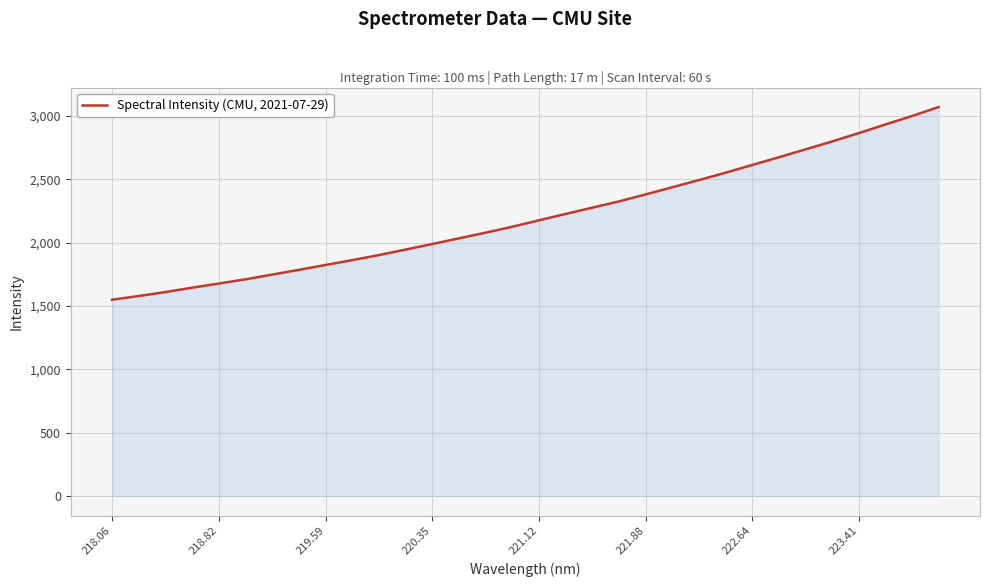

What is the maximum value shown in the chart?

3070.3